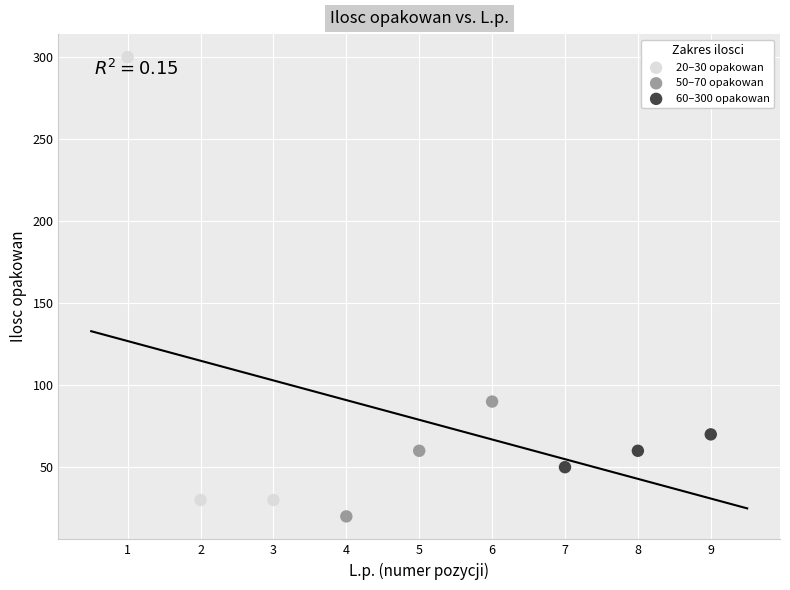

Which series has the largest Y range (max minus min)?

20–30 opakowan